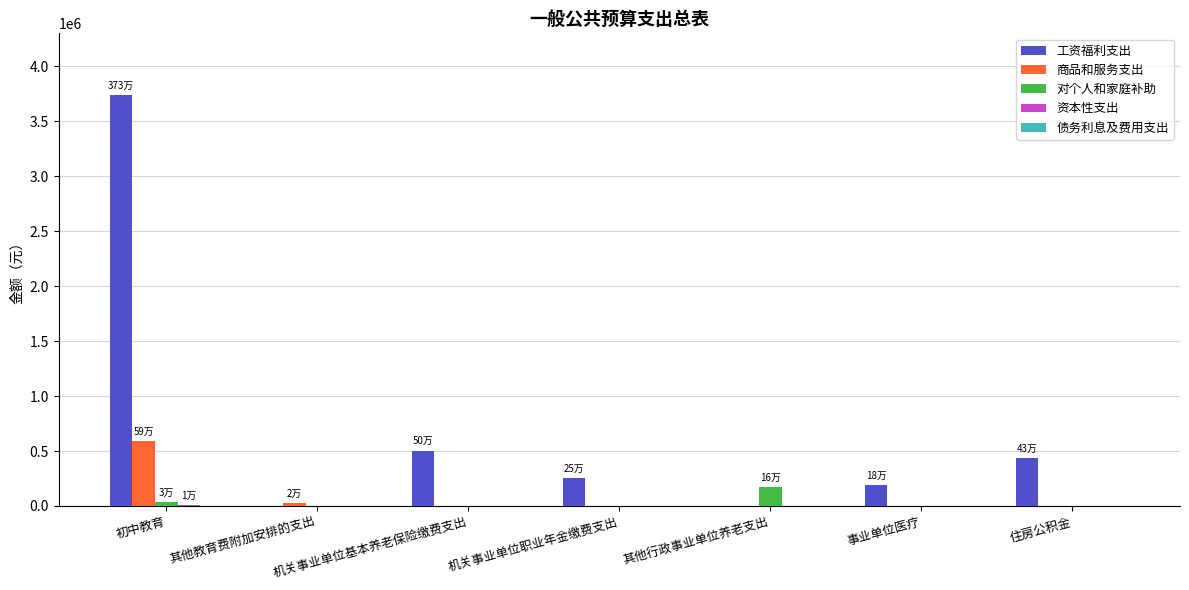

Which series changed the most between 初中教育 and 机关事业单位职业年金缴费支出?

工资福利支出